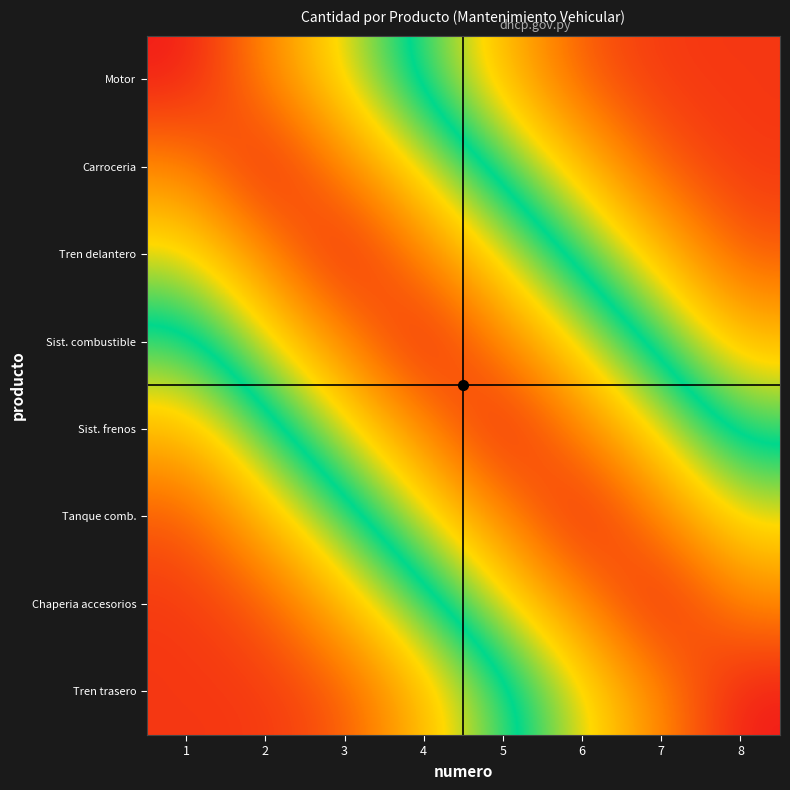

At 6, list the series in order from smallest to largest.

Motor, Carroceria, Tren delantero, Sist. combustible, Tren trasero, Sist. frenos, Chaperia accesorios, Tanque comb.